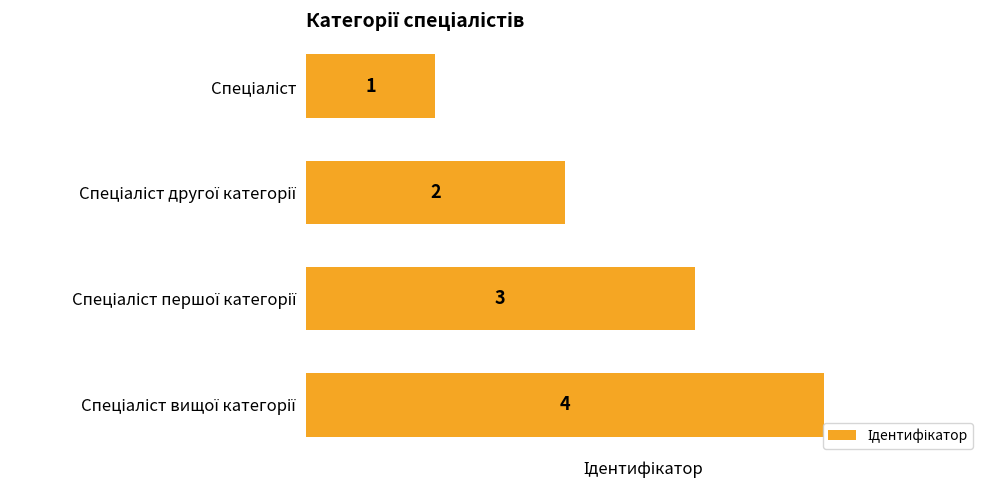

How many values are between 2 and 4?

3